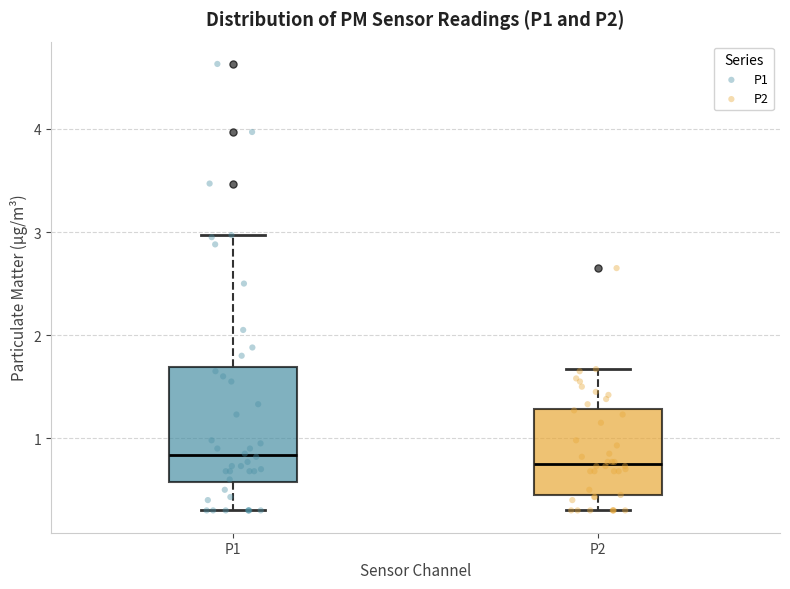

Comparing the boxes themselves (not the whiskers), which one is the tallest?

P1